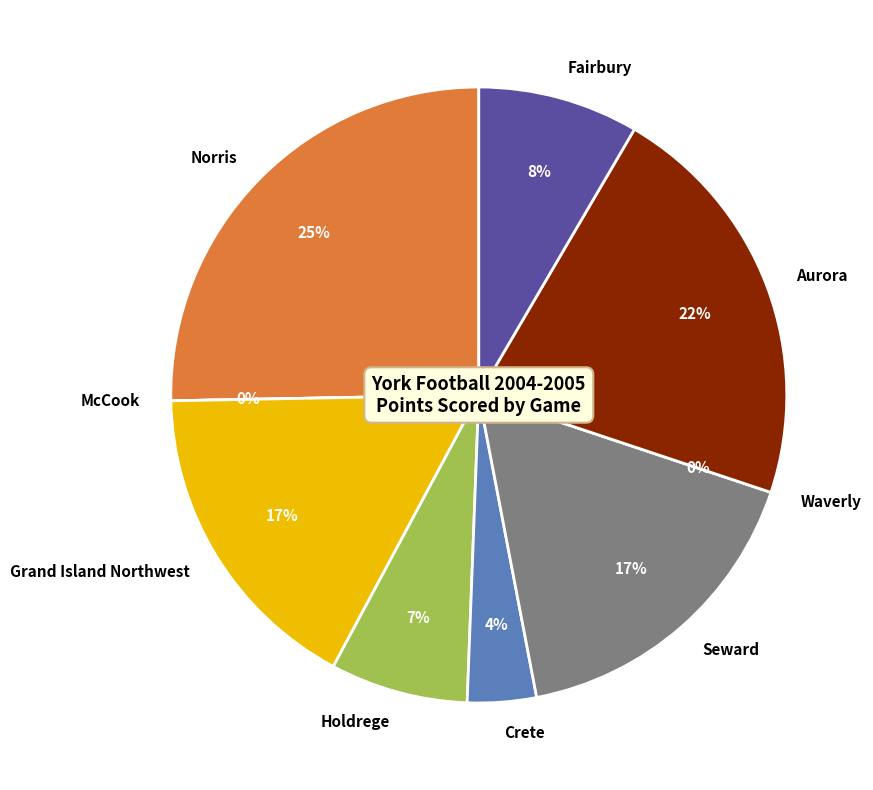

How much of the chart is everything except Holdrege?

92.8%